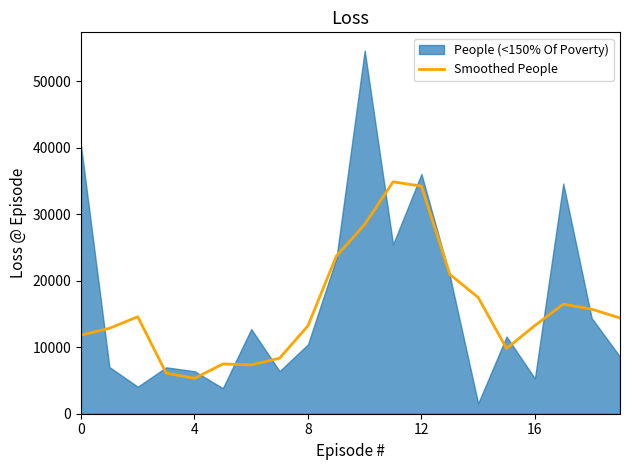

What is the lowest value of the Smoothed People series?

5320.8